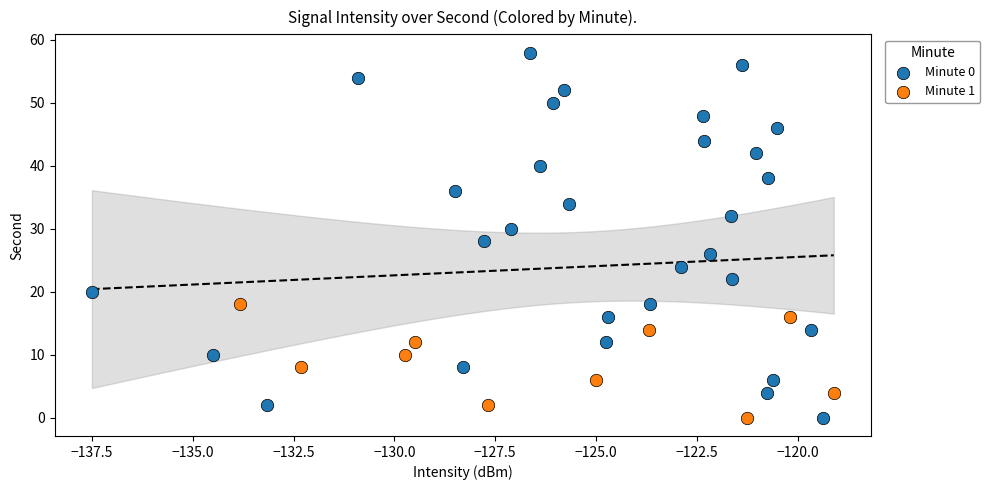

Which series has the widest spread of Y values?

Minute 0